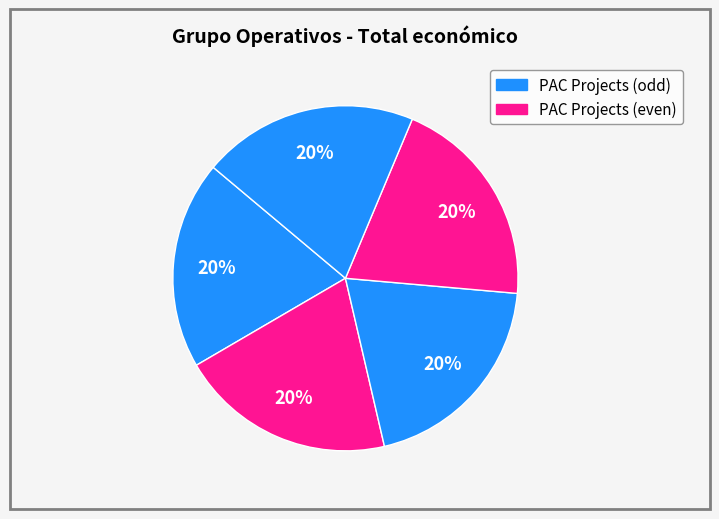

How many segments does this pie chart have?

5